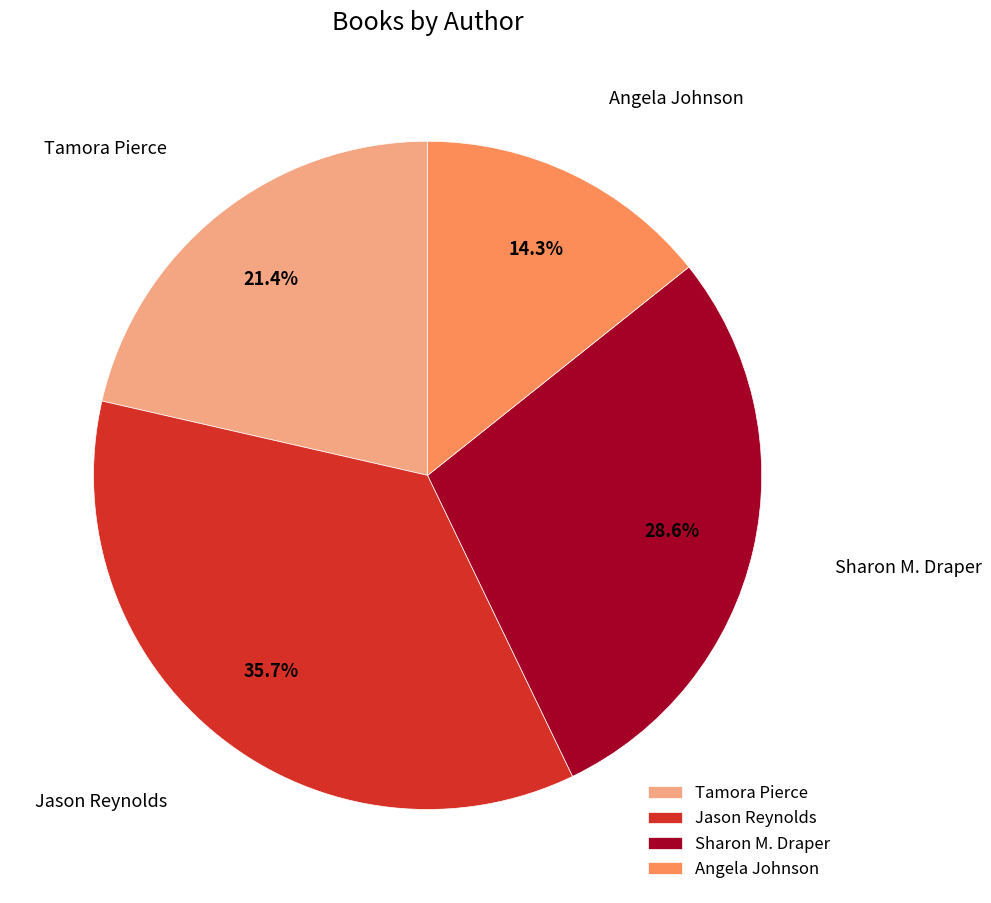

What percentage is the Angela Johnson slice, to the nearest percent?

14%